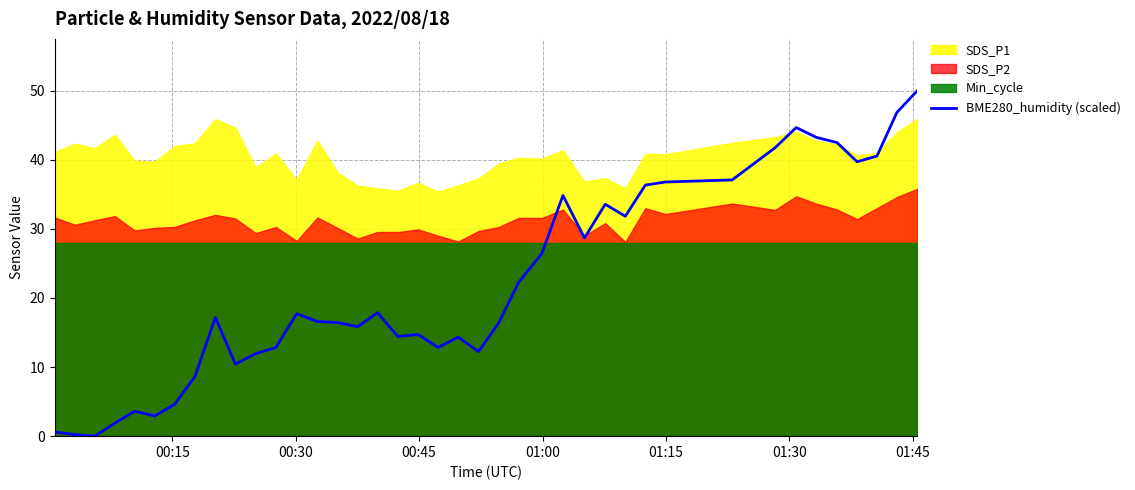

What is the highest value of the BME280_humidity (scaled) series?

50.0